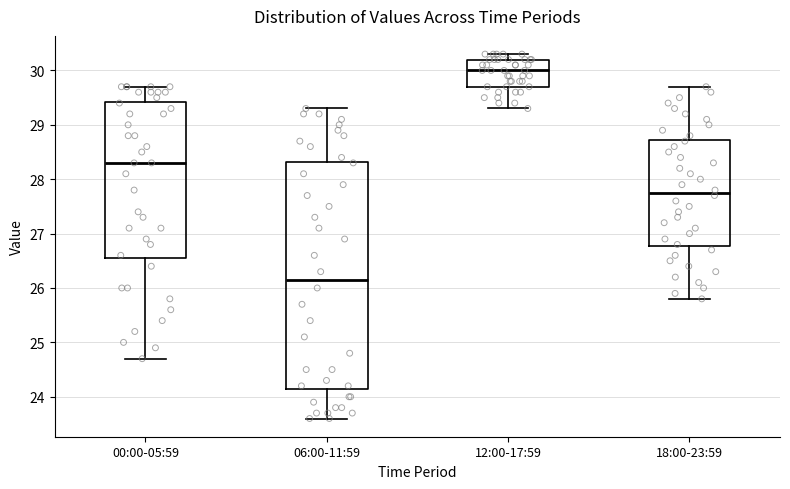

Reading left to right, read every box against the y-axis: the position of its median line, the range the box covers, and the ends of its whiskers. The values are not printed on the chart, so give them approximately, as read against the axis.

00:00-05:59: median 28.3, box 26.6 to 29.4, whiskers 24.7 to 29.7
06:00-11:59: median 26.2, box 24.2 to 28.3, whiskers 23.6 to 29.3
12:00-17:59: median 30.0, box 29.7 to 30.2, whiskers 29.3 to 30.3
18:00-23:59: median 27.8, box 26.8 to 28.7, whiskers 25.8 to 29.7